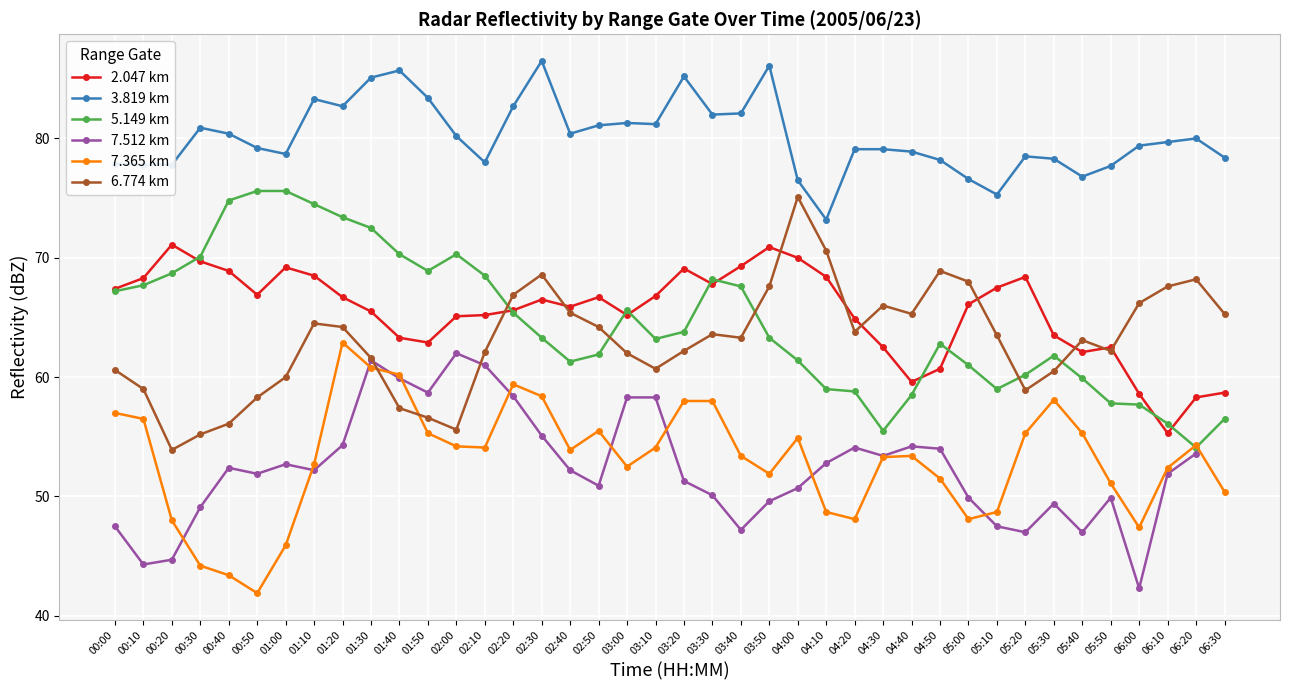

True or false: 6.774 km has a value of 102.6 at 01:10.

False